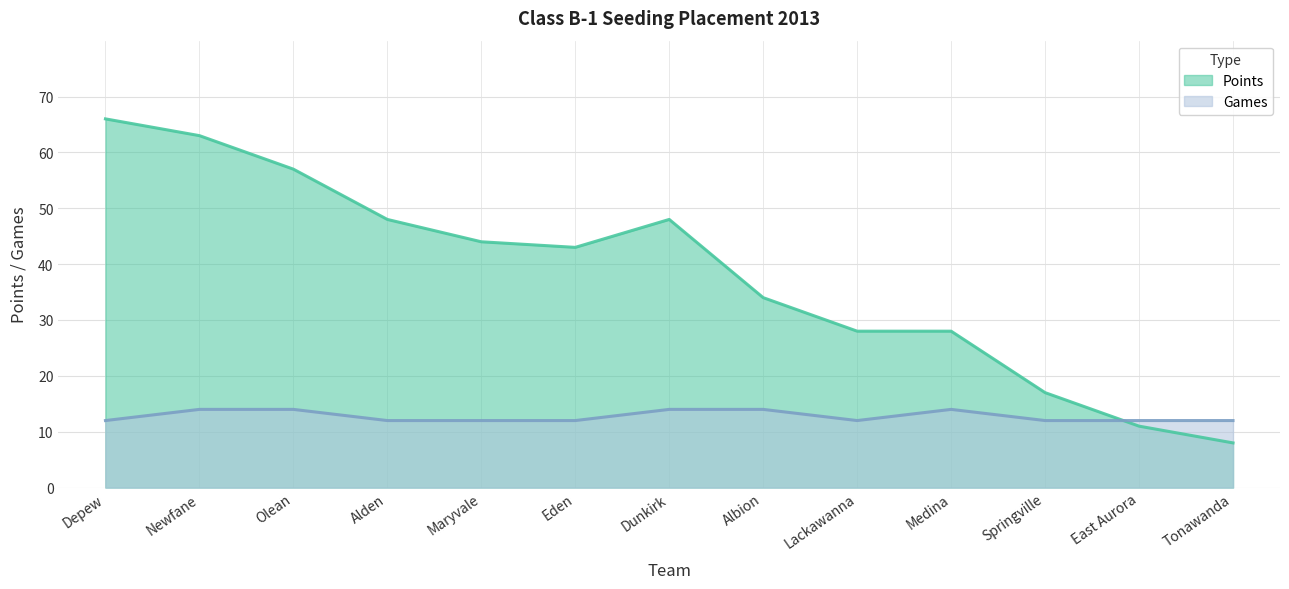

Reading left to right, what are all the values shown in this chart?

Points: 66	63	57	48	44	43	48	34	28	28	17	11	8
Games: 12	14	14	12	12	12	14	14	12	14	12	12	12